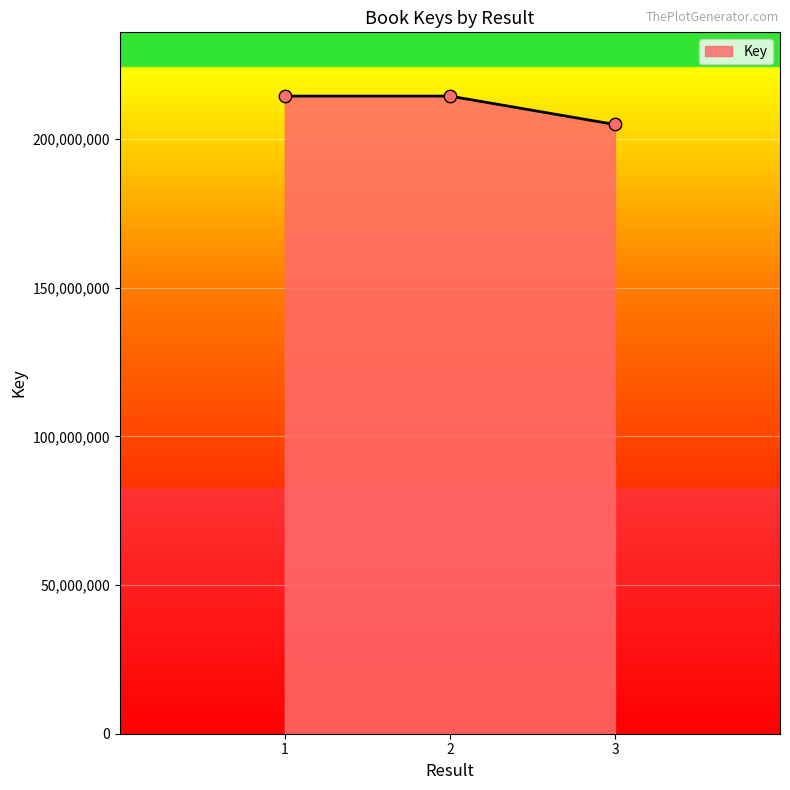

What is the change in value from 1 to 3?

-9553435